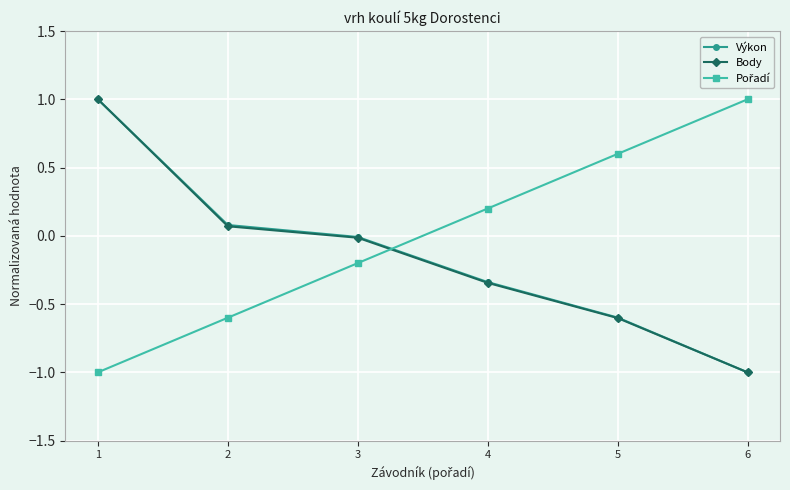

How many values in the Body series exceed 0?

2